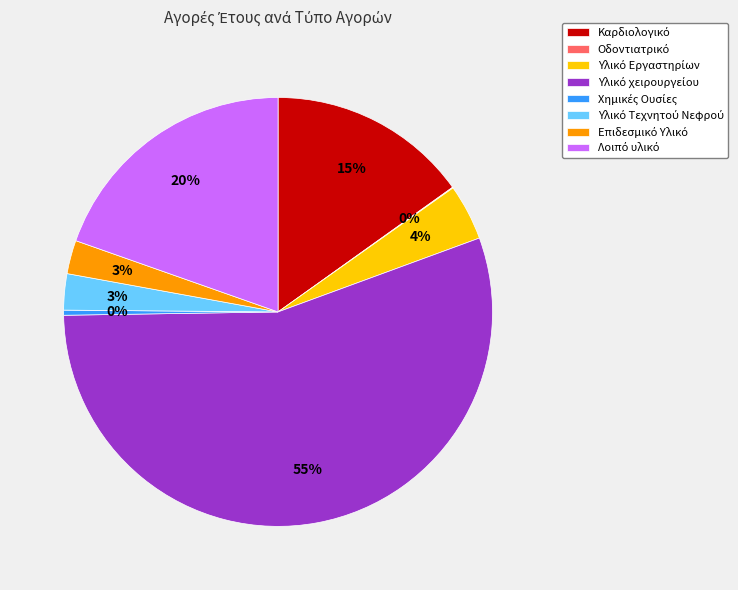

To the nearest percent, what is the average slice percentage?

12%